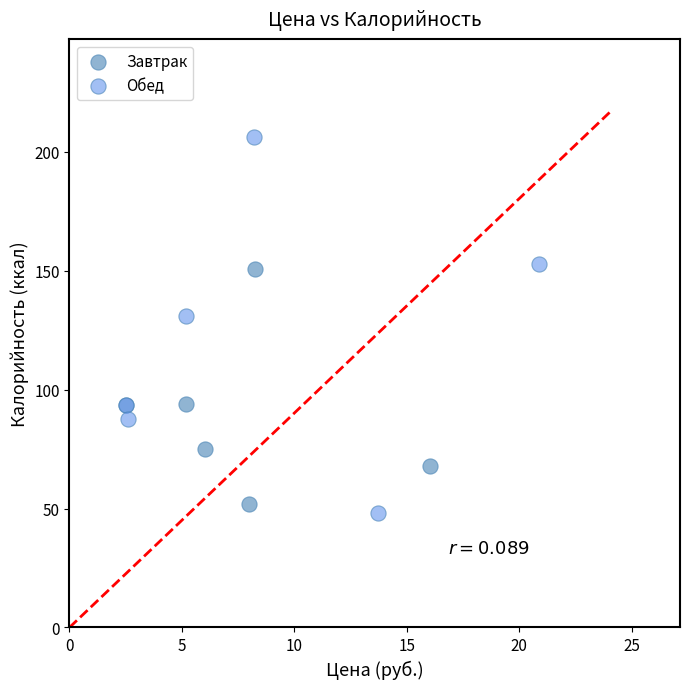

Which series has the largest Y range (max minus min)?

Обед